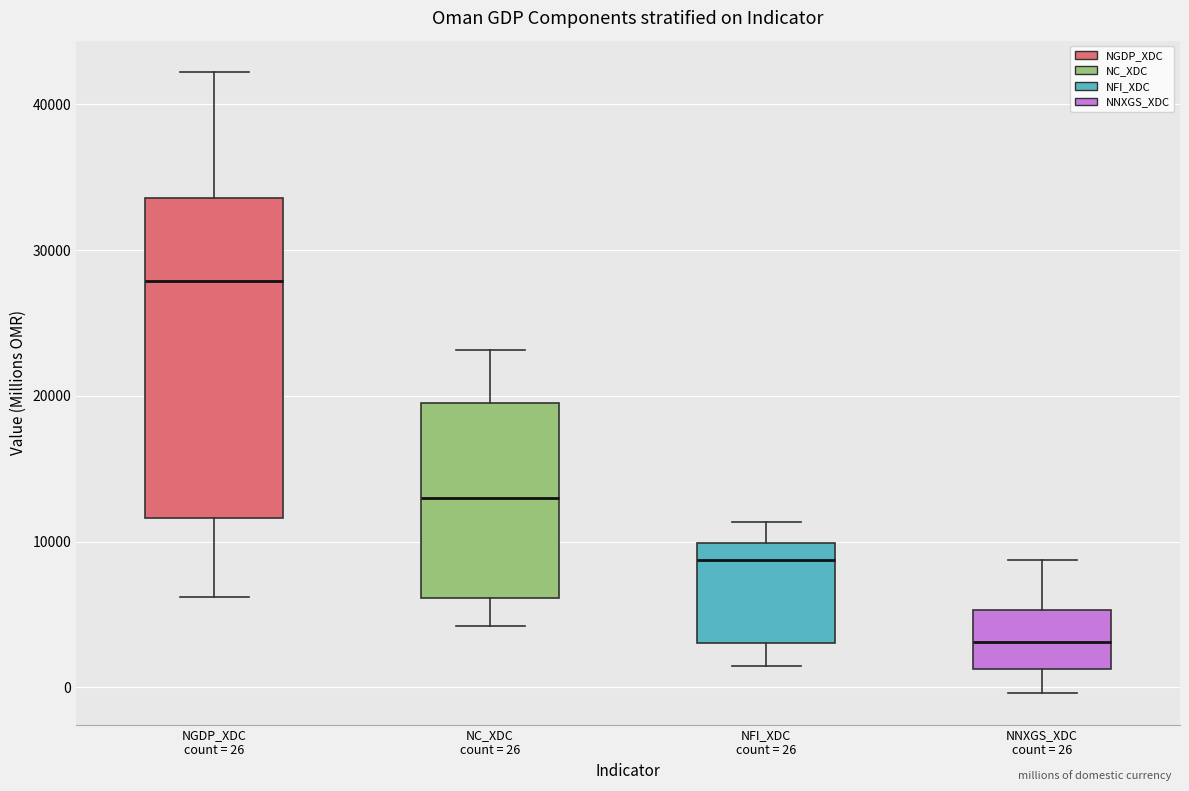

Where does the median line of the box for NNXGS_XDC count = 26 sit on the y-axis? The values are not printed on the chart, so give them approximately, as read against the axis.

3000